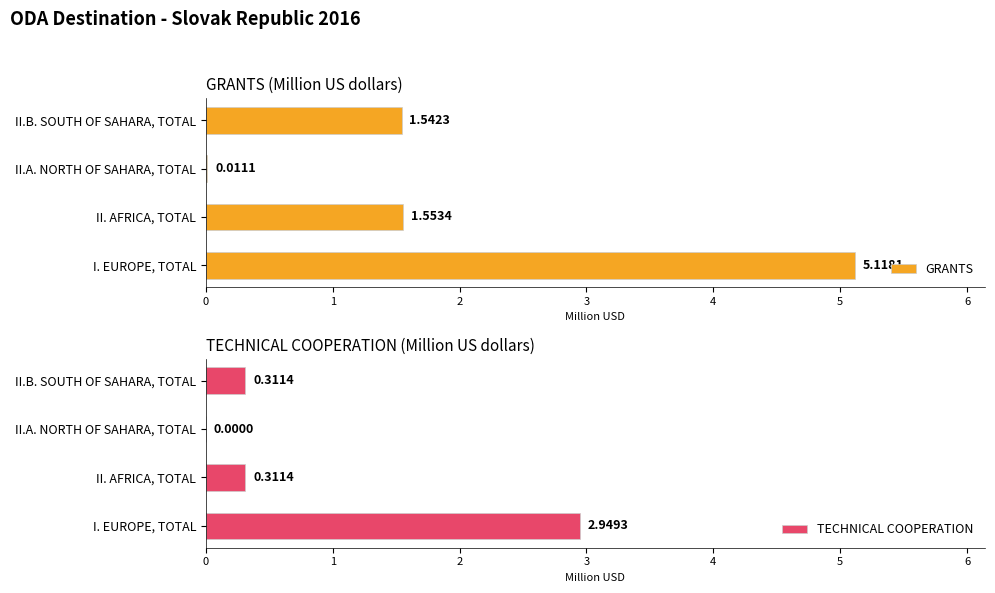

How many groups of bars are there?

4